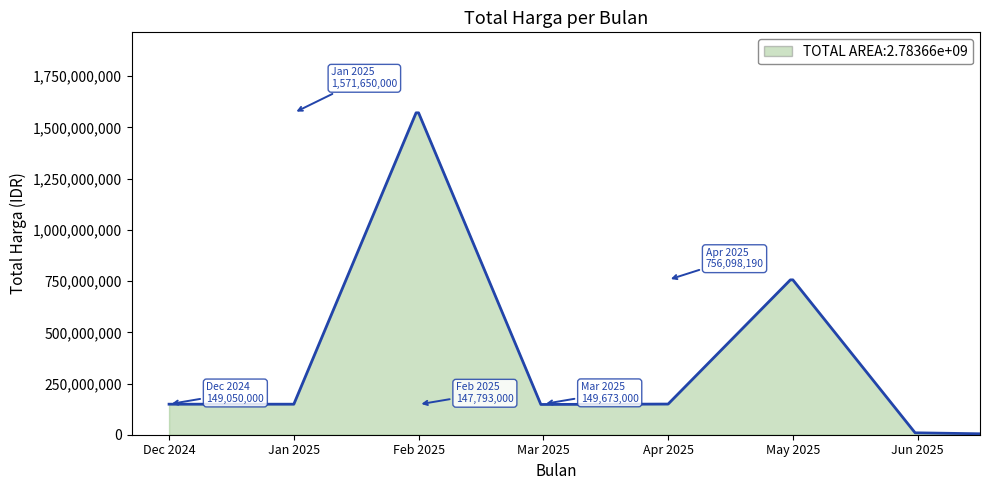

What is the maximum value shown in the chart?

1571650000